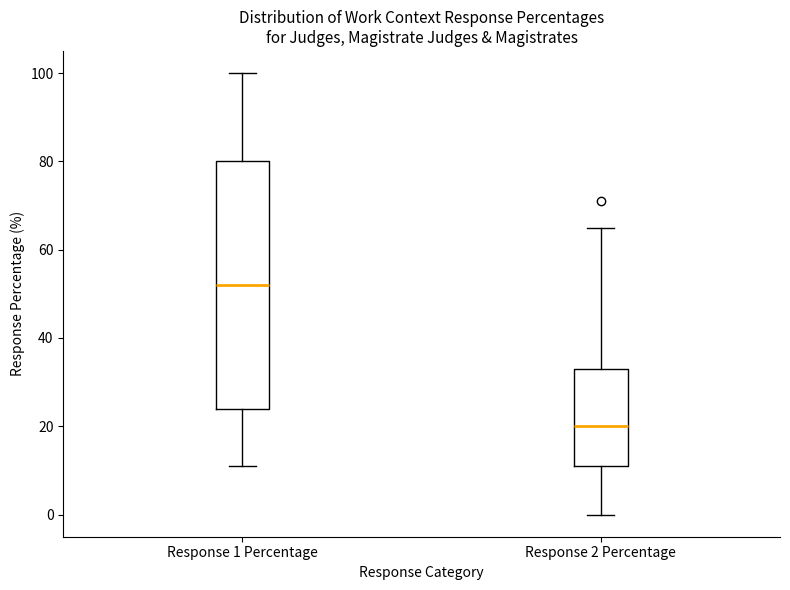

Where is the upper edge of the box for Response 2 Percentage on the y-axis? The values are not printed on the chart, so give them approximately, as read against the axis.

34